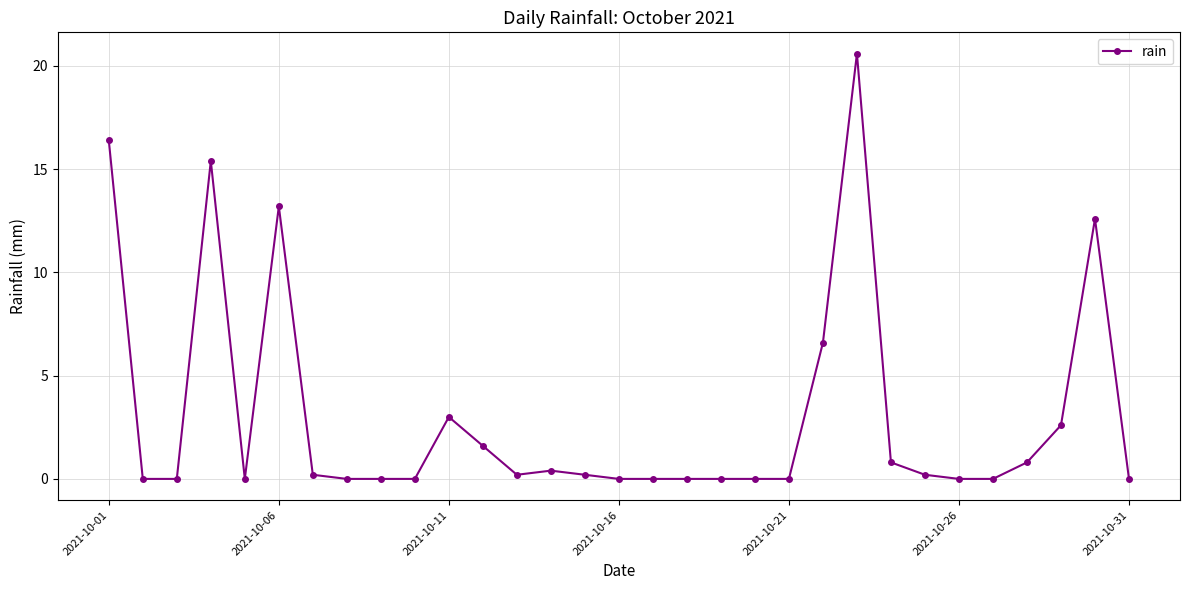

What is the value of the 7th point from the left?

0.2